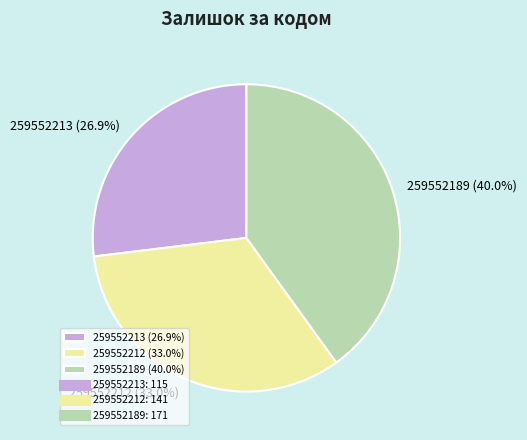

To the nearest percent, what portion does 259552212 represent?

33%